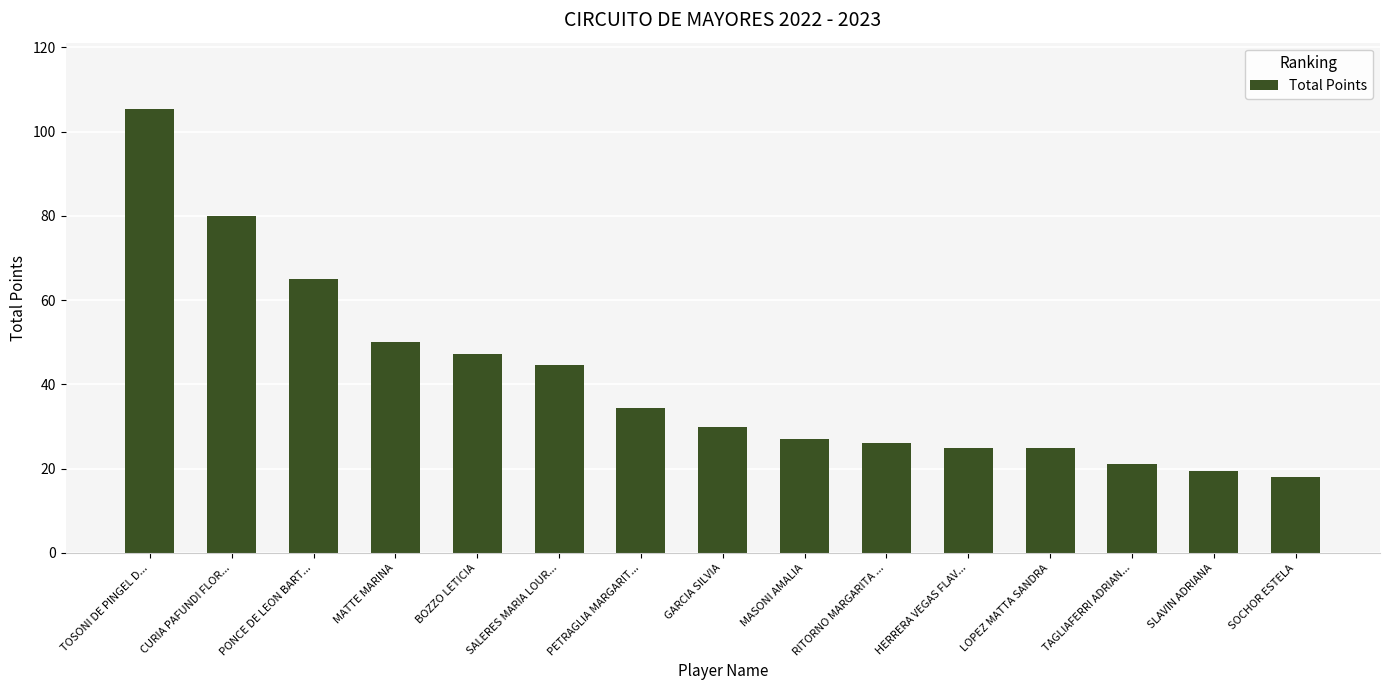

What position from the left is MATTE MARINA?

4